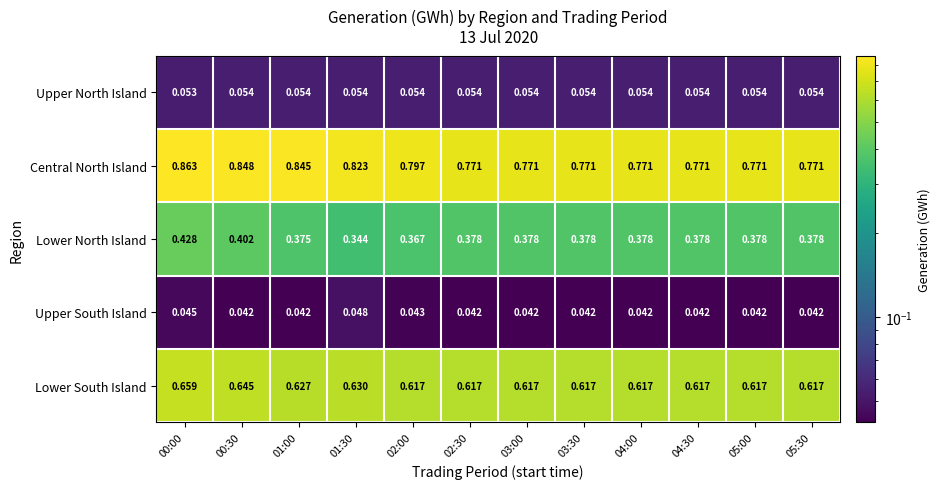

Which series has the largest total across all categories?

Central North Island